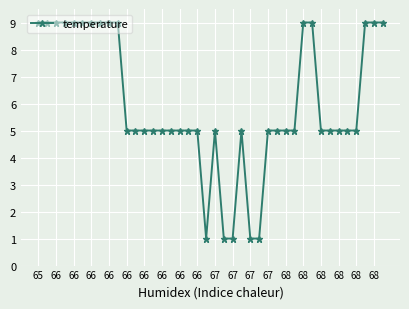

What is the smallest value displayed?

1.0